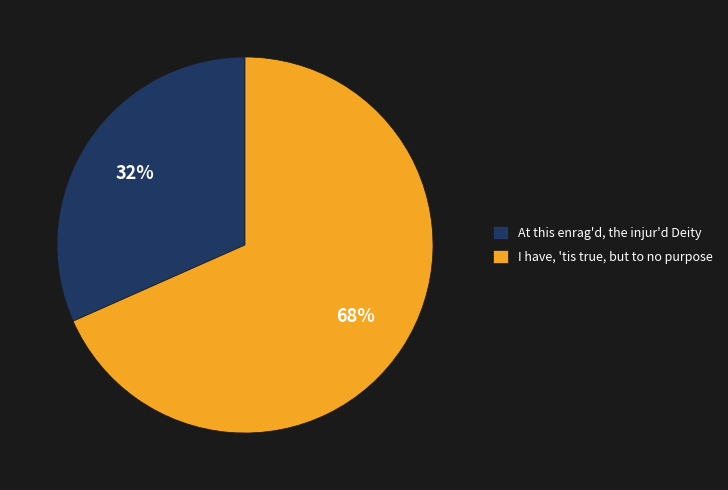

What percentage is the At this enrag'd, the injur'd Deity slice, to the nearest percent?

32%